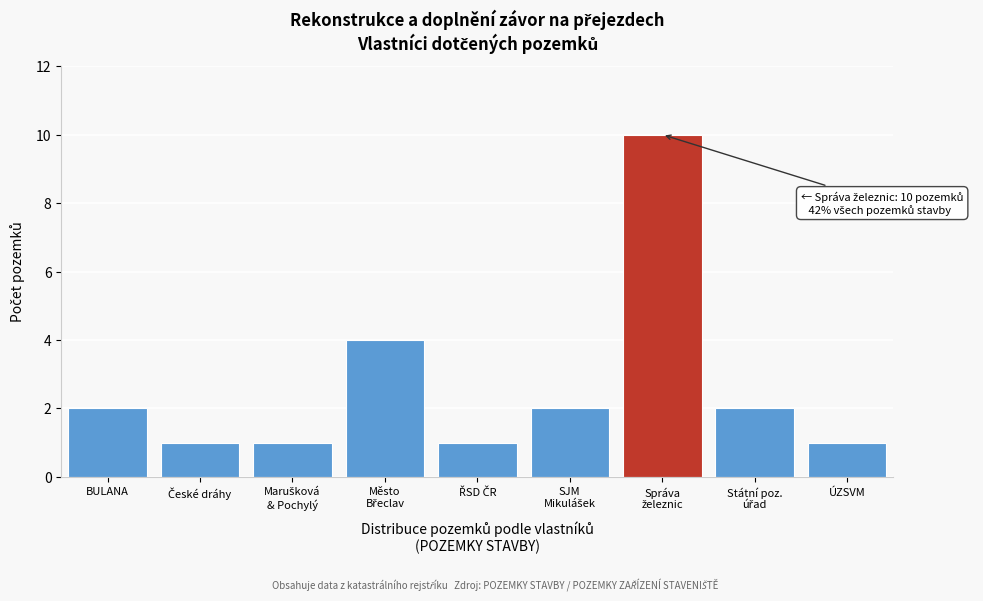

Reading left to right, list all the values displayed in this chart.

2	1	1	4	1	2	10	2	1